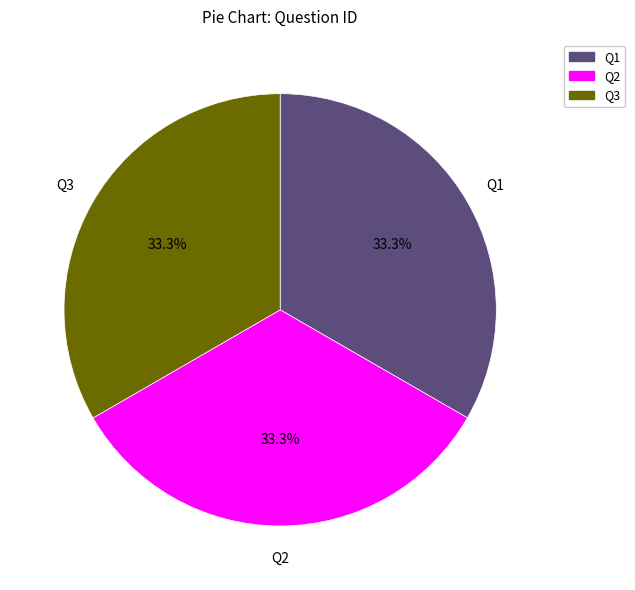

How many slices are in this pie chart?

3